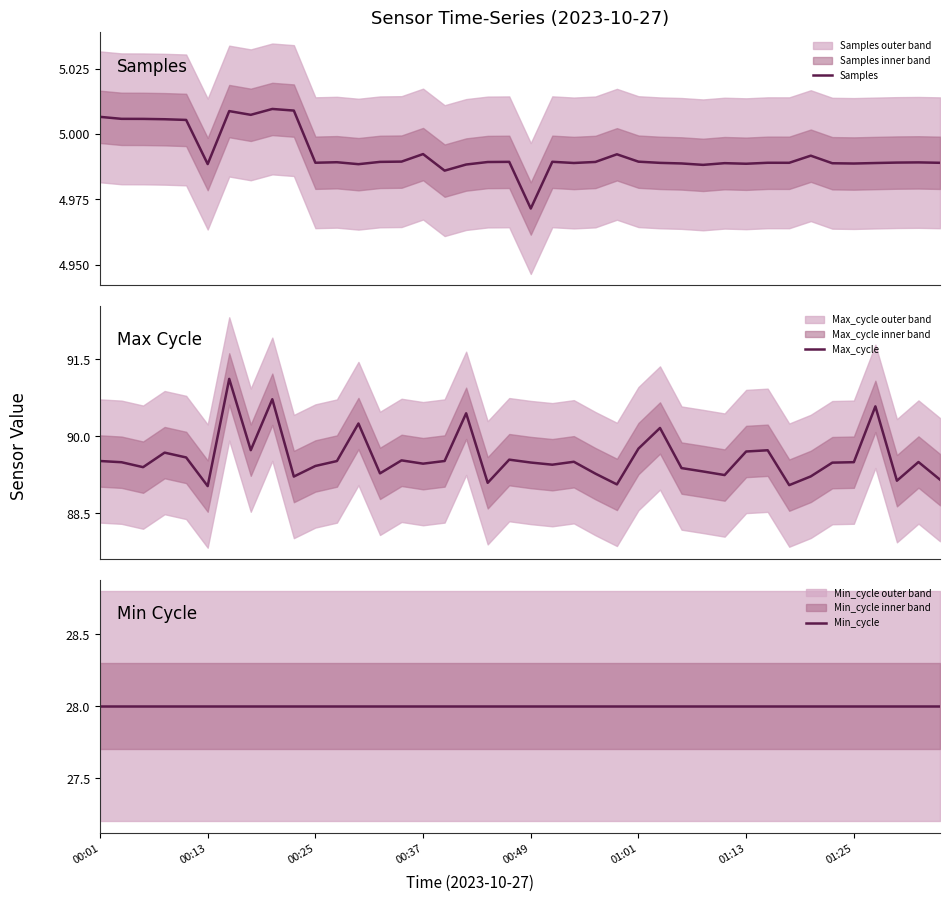

What is the smallest value displayed?

5.0